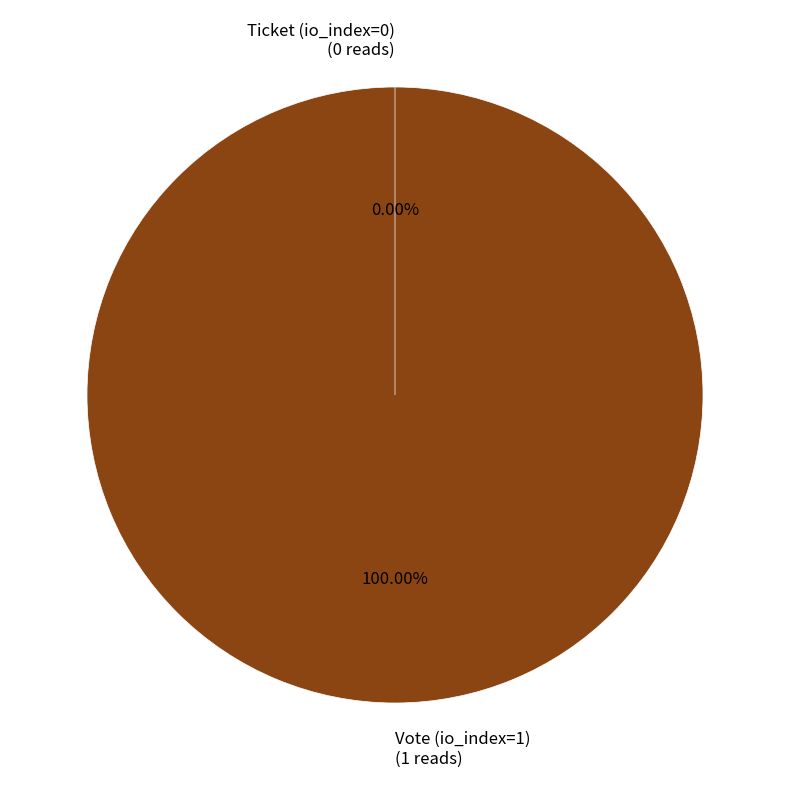

True or false: Ticket (io_index=0) accounts for 0% of the total.

True